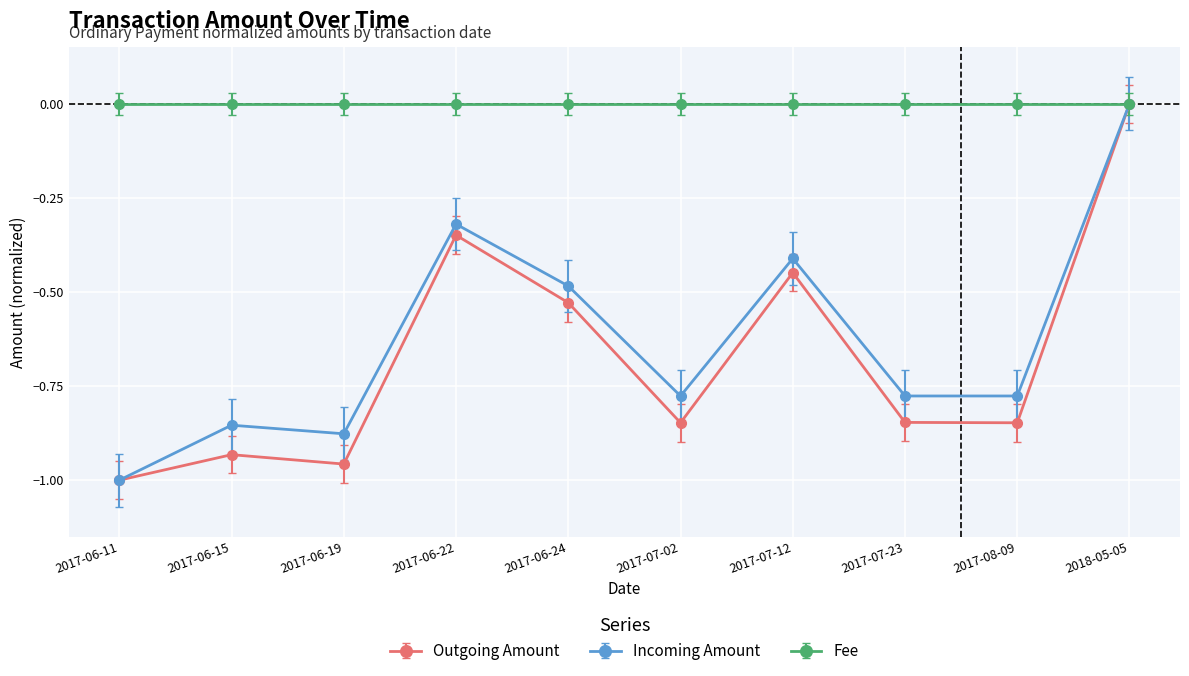

What are all the series names shown in the legend?

Outgoing Amount, Incoming Amount, Fee